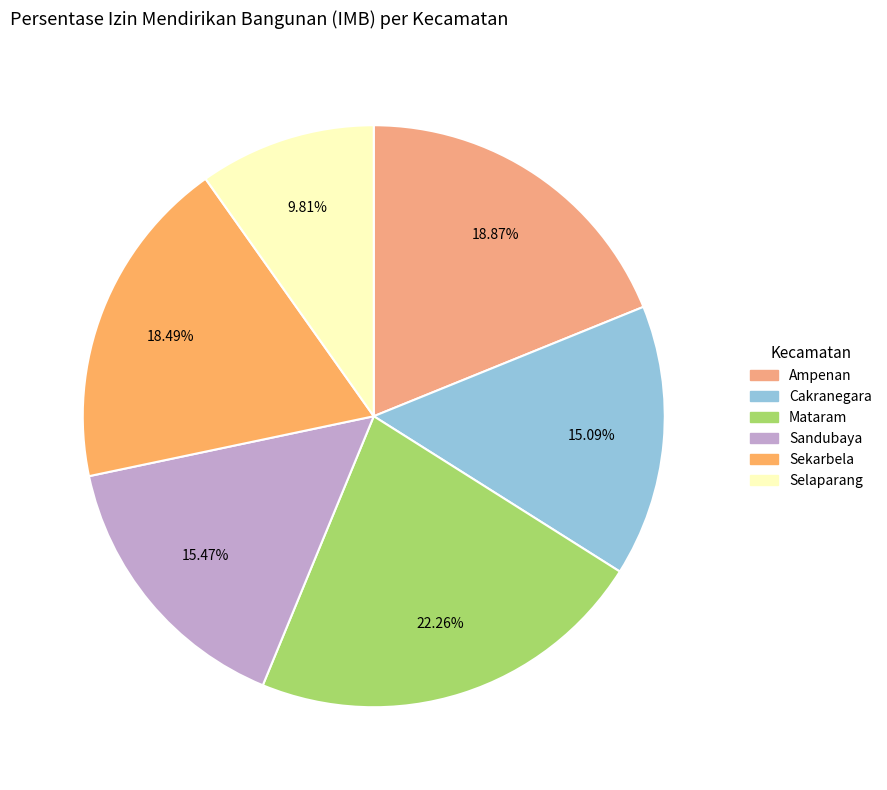

Is it true that Ampenan is 27% of the pie?

False